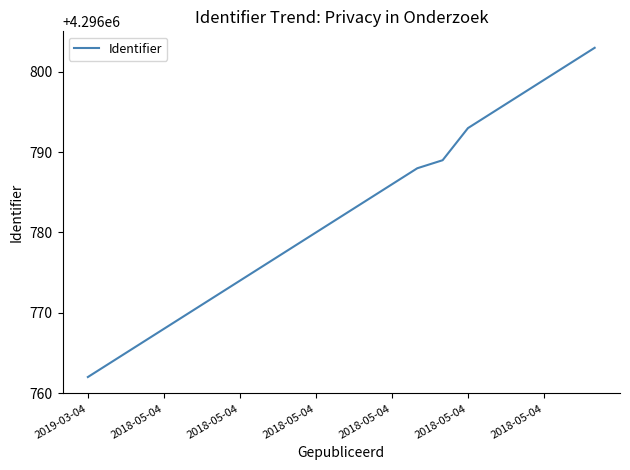

What is the minimum value shown in the chart?

4296762